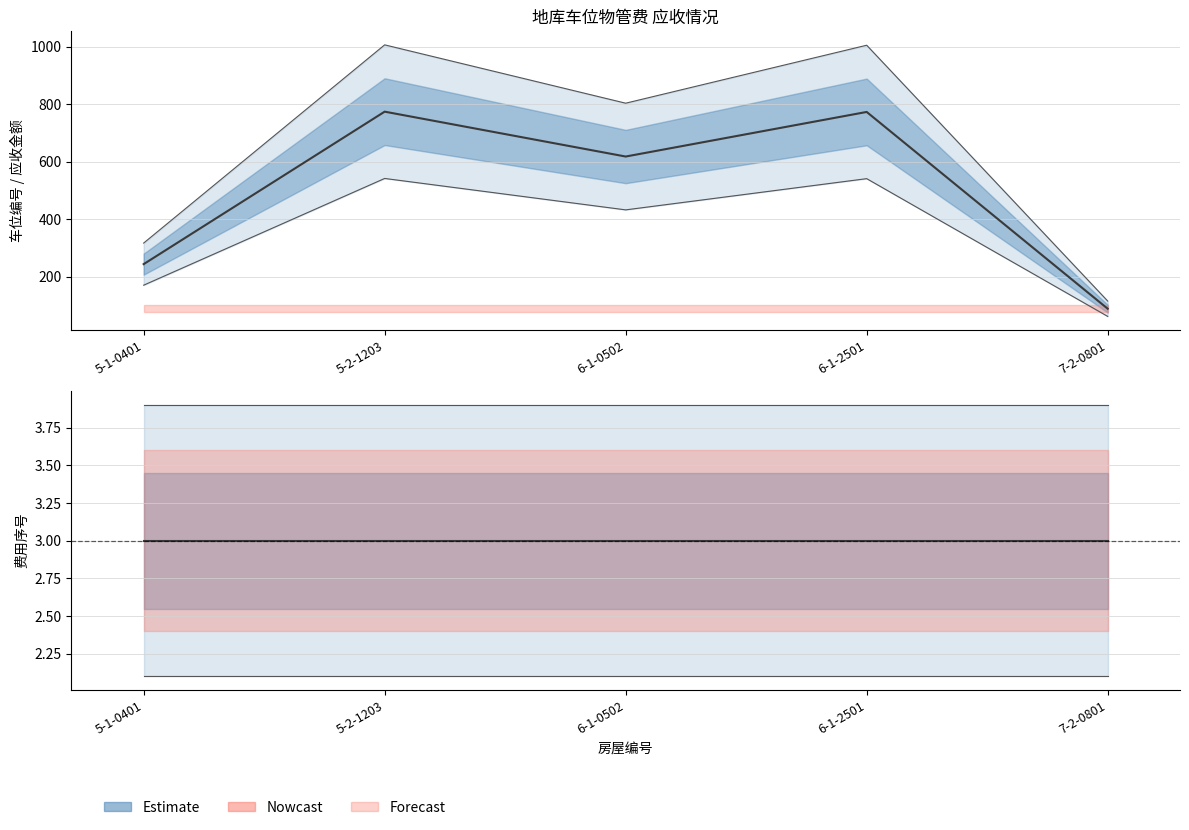

True or false: 费用序号 and 车位编号 cross at least once.

False